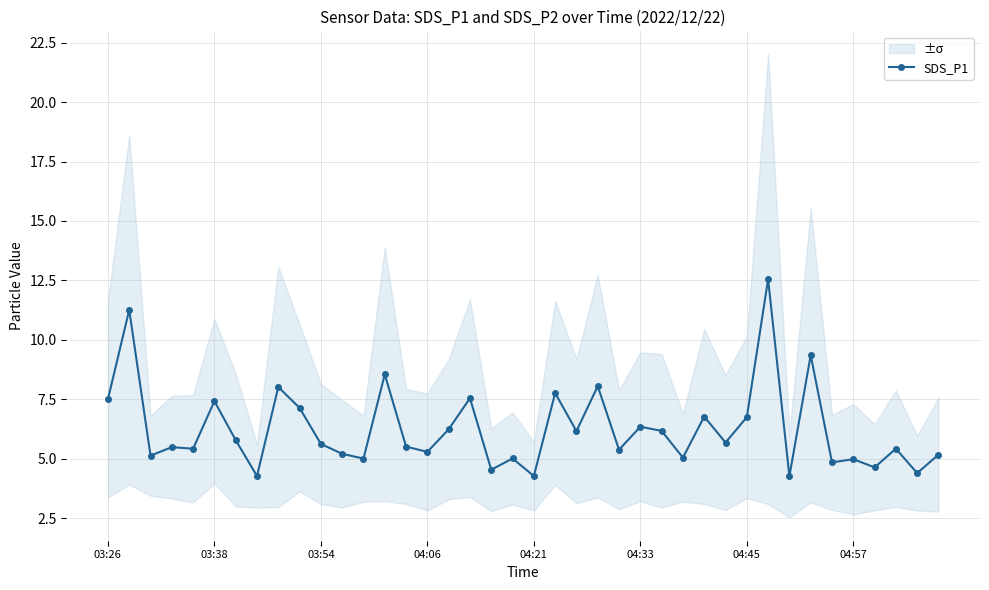

How many categories are shown in the chart?

40